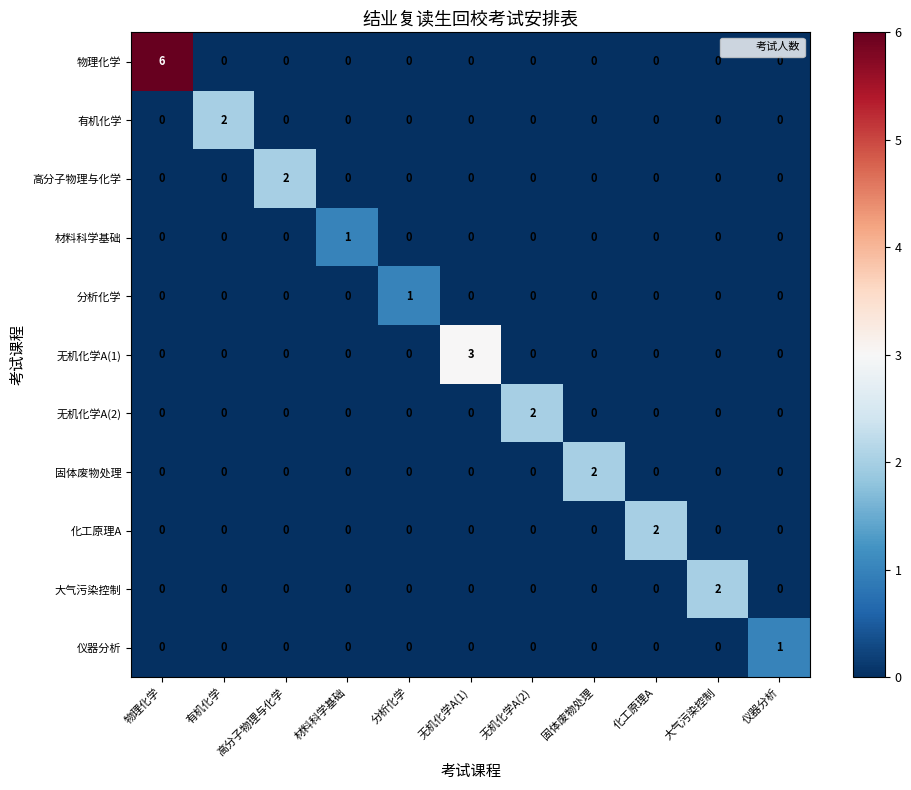

Which series changed the most between 无机化学A(1) and 固体废物处理?

无机化学A(1)